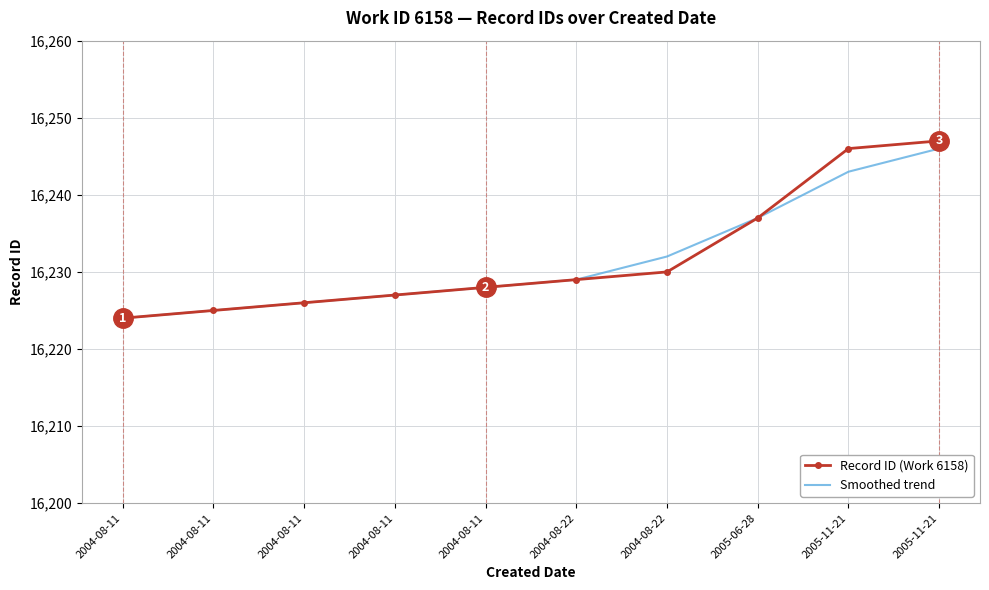

What are all the series names shown in the legend?

Record ID (Work 6158), Smoothed trend